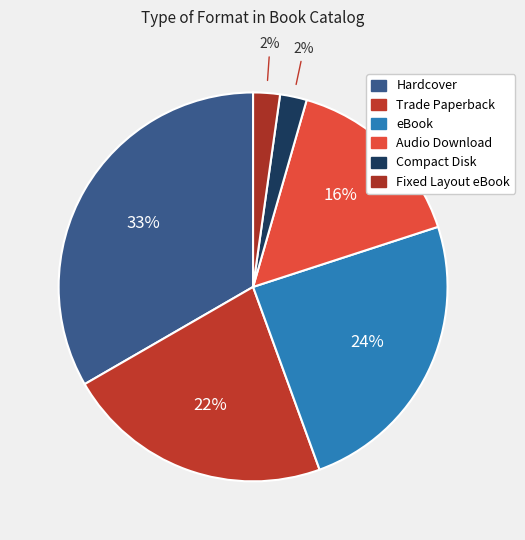

Count the number of slices in the pie.

6